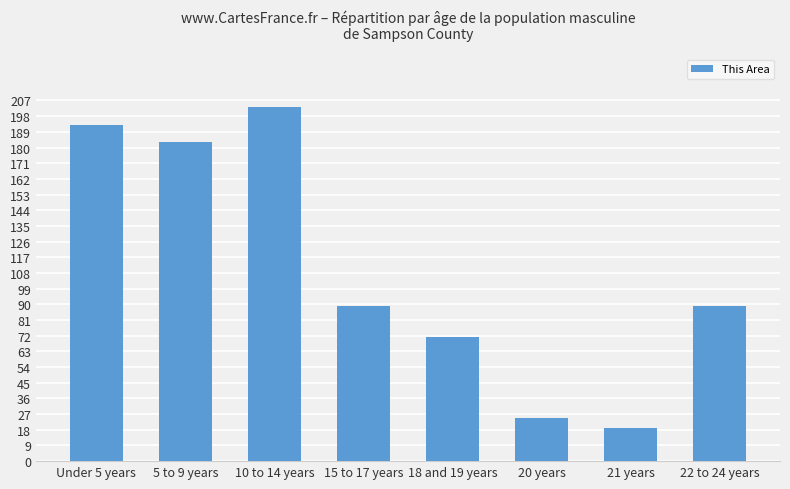

What is the difference between the maximum and minimum values?

184